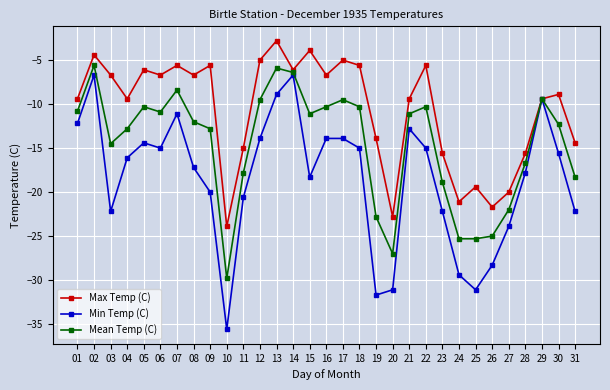

At which category does Max Temp (C) reach its first local valley?

04